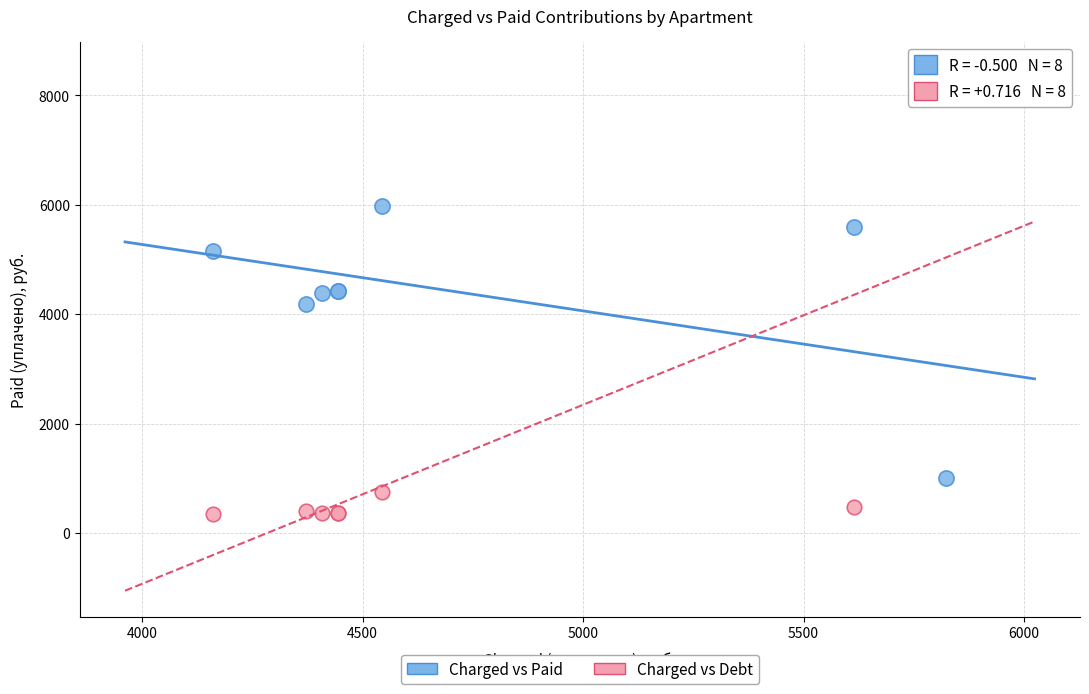

Which series contains the highest Y value?

Charged vs Debt